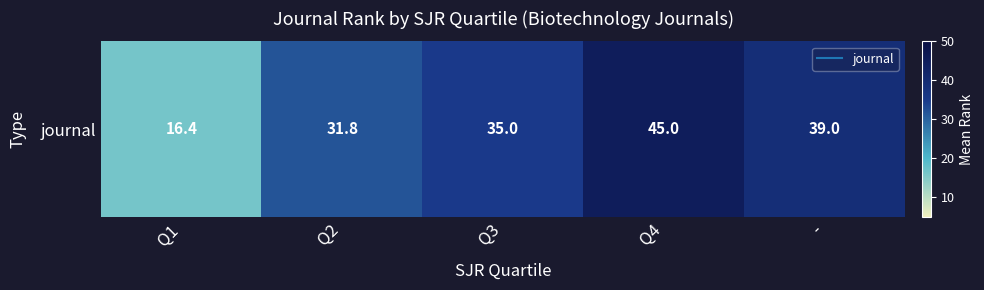

What is the average value?

33.4